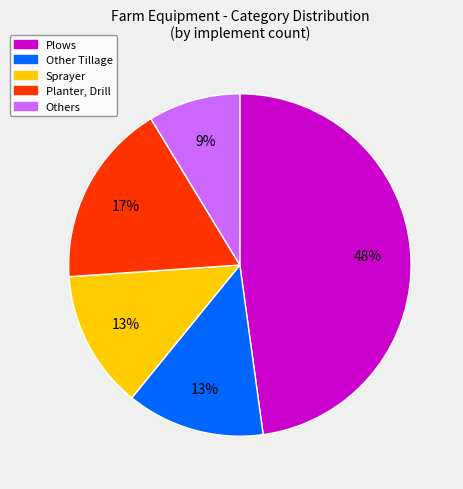

To the nearest percent, what portion does Other Tillage represent?

13%